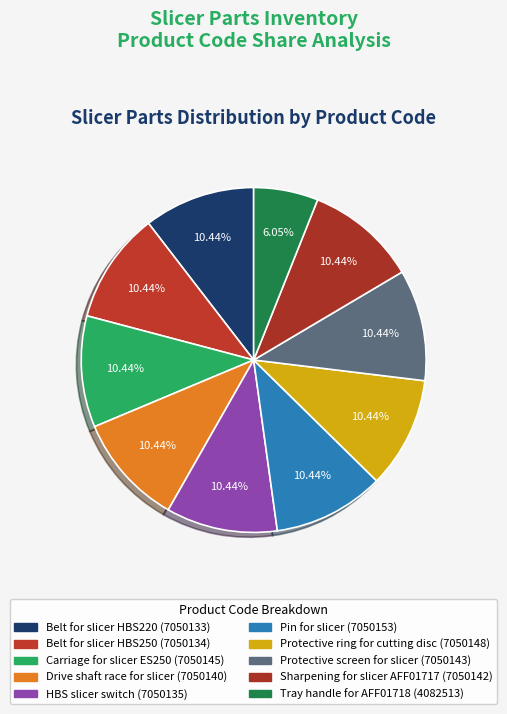

How much of the chart is everything except Pin for slicer?

89.6%